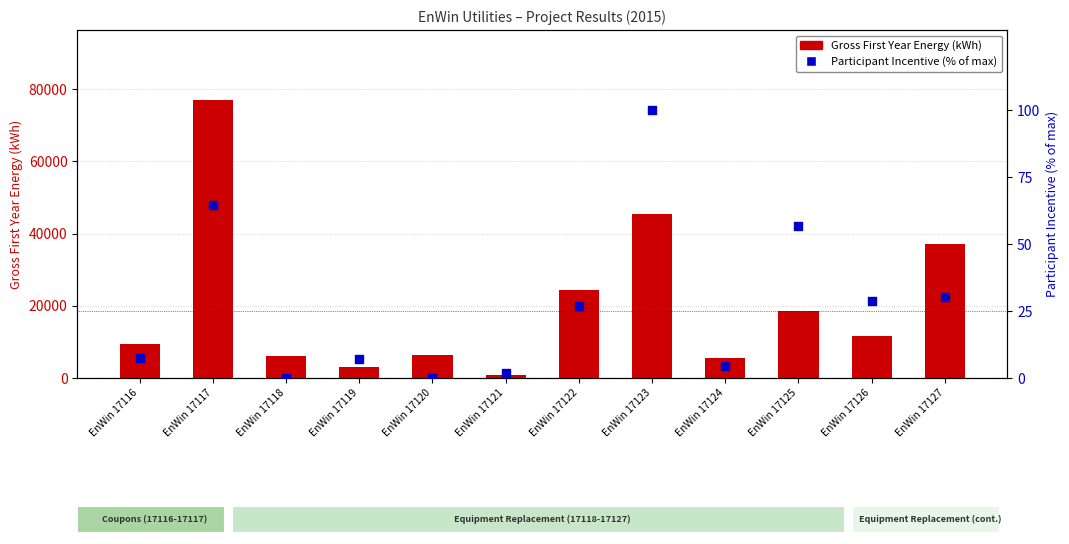

Which series reaches the minimum Y coordinate?

Participant Incentive (% of max)